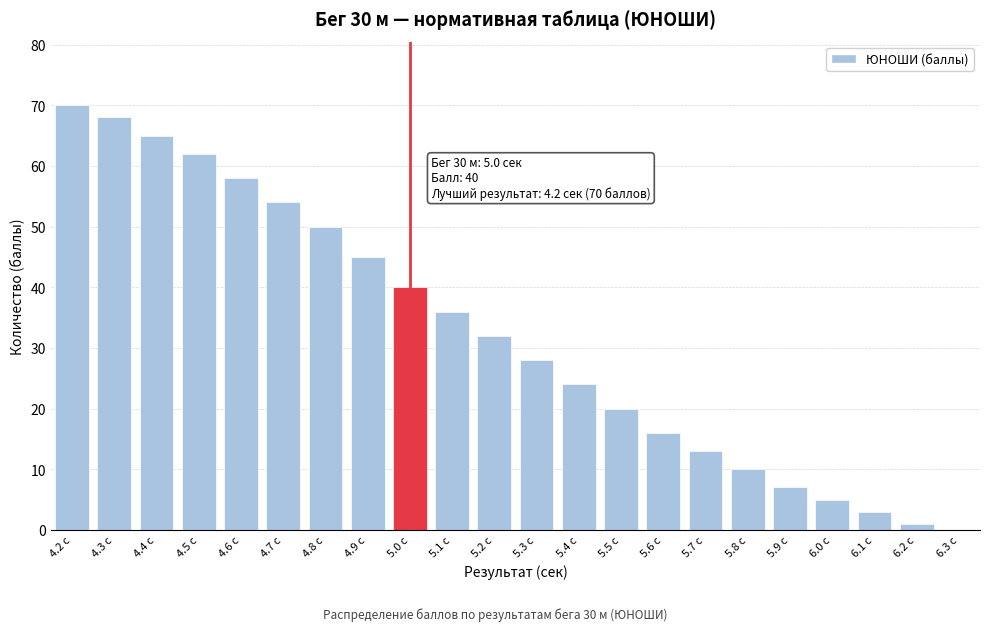

Reading left to right, what are all the values shown in this chart?

4.2 с=70	4.3 с=68	4.4 с=65	4.5 с=62	4.6 с=58	4.7 с=54	4.8 с=50	4.9 с=45	5.0 с=40	5.1 с=36	5.2 с=32	5.3 с=28	5.4 с=24	5.5 с=20	5.6 с=16	5.7 с=13	5.8 с=10	5.9 с=7	6.0 с=5	6.1 с=3	6.2 с=1	6.3 с=0